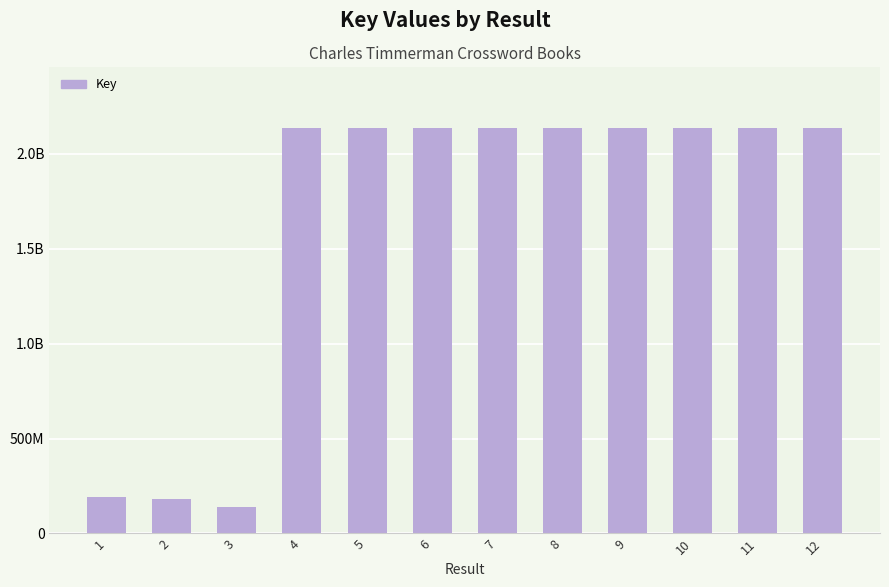

Are the bars horizontal?

No